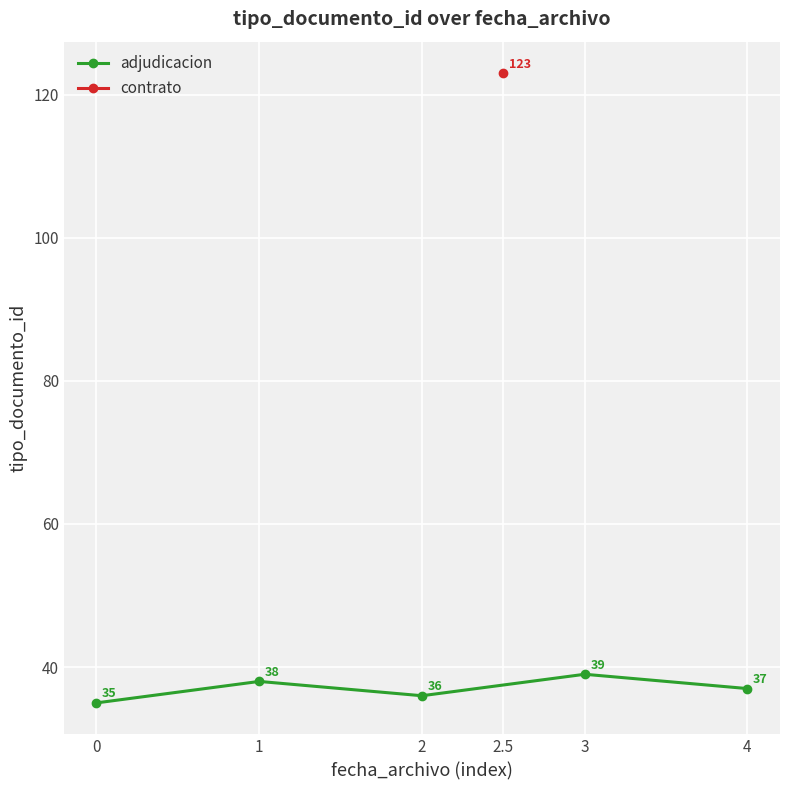

True or false: the data has more than 0 interior local peaks.

True